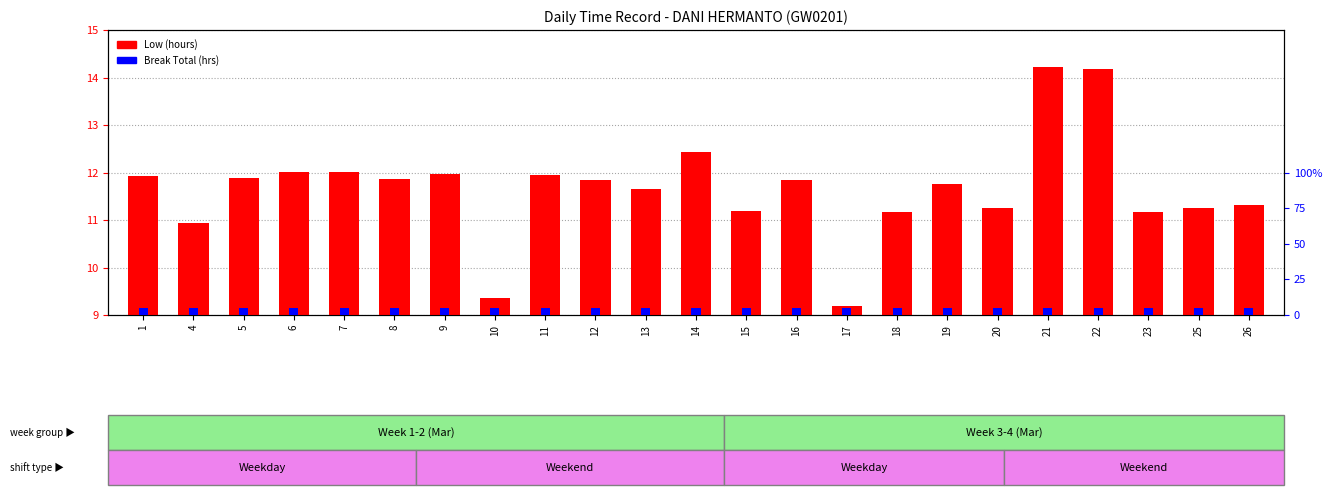

The Break Total (hrs) series shows 0.1 at 21. True or false?

False